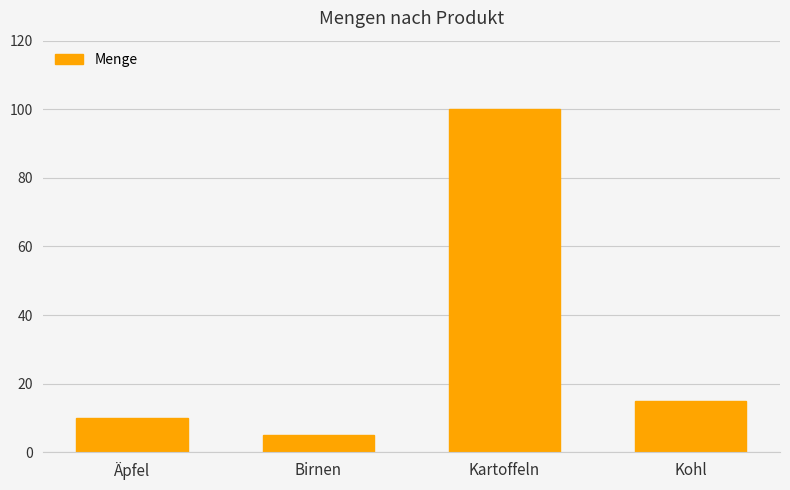

Which category has the highest value across all series?

Kartoffeln